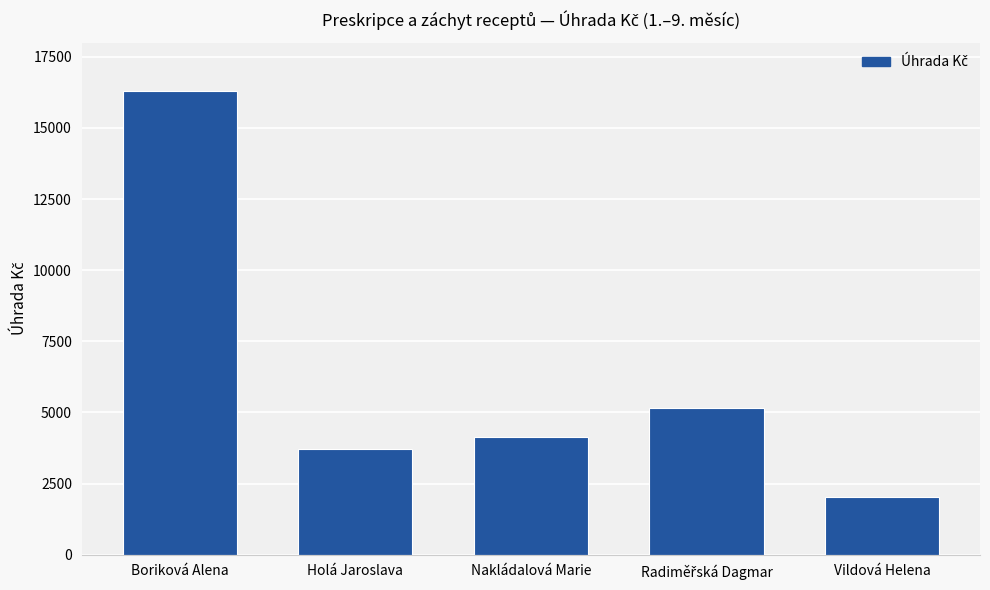

What is the maximum value shown in the chart?

16281.8